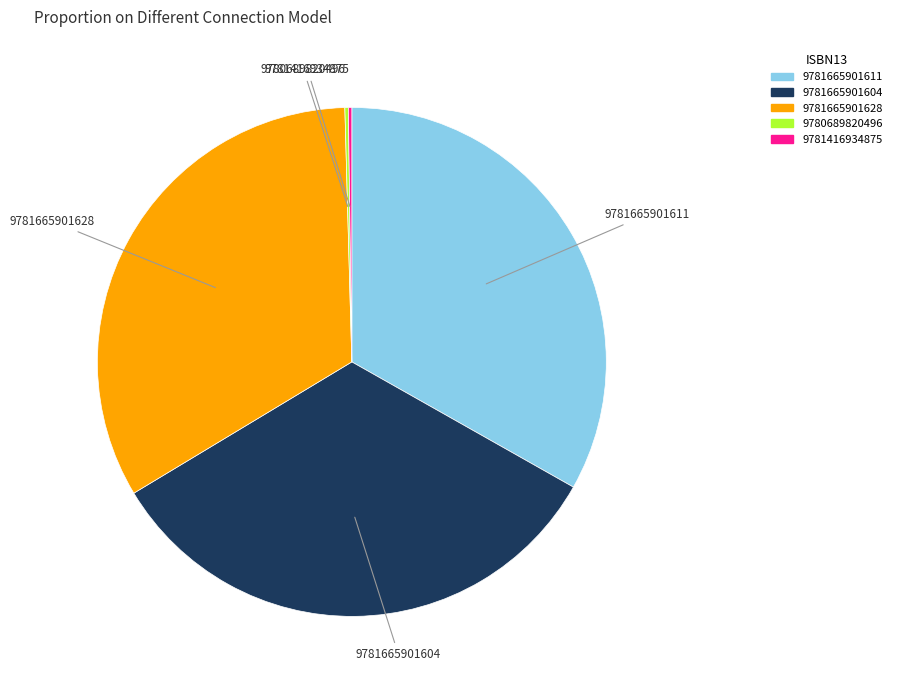

Is there a majority slice in this chart?

No